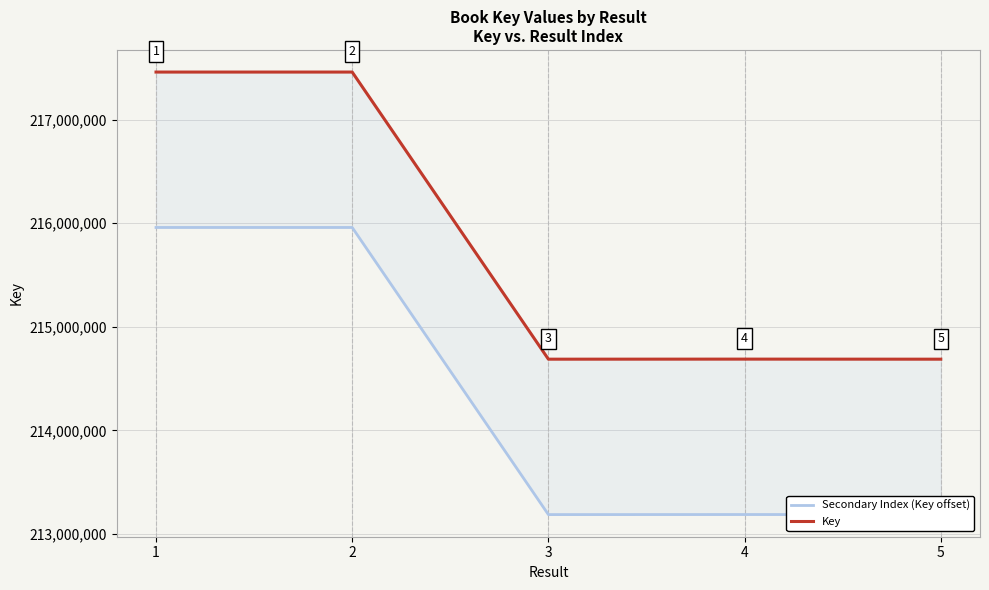

What value does the Key series have at 4?

214688517